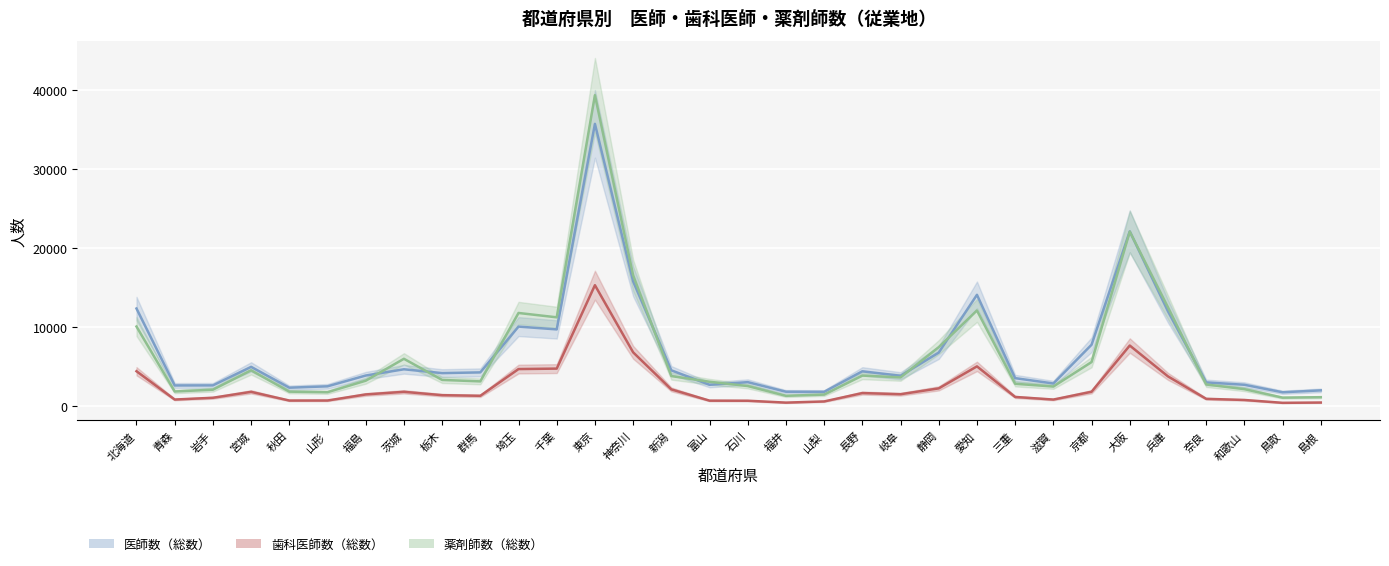

What is the total value across all series at 東京?

90278